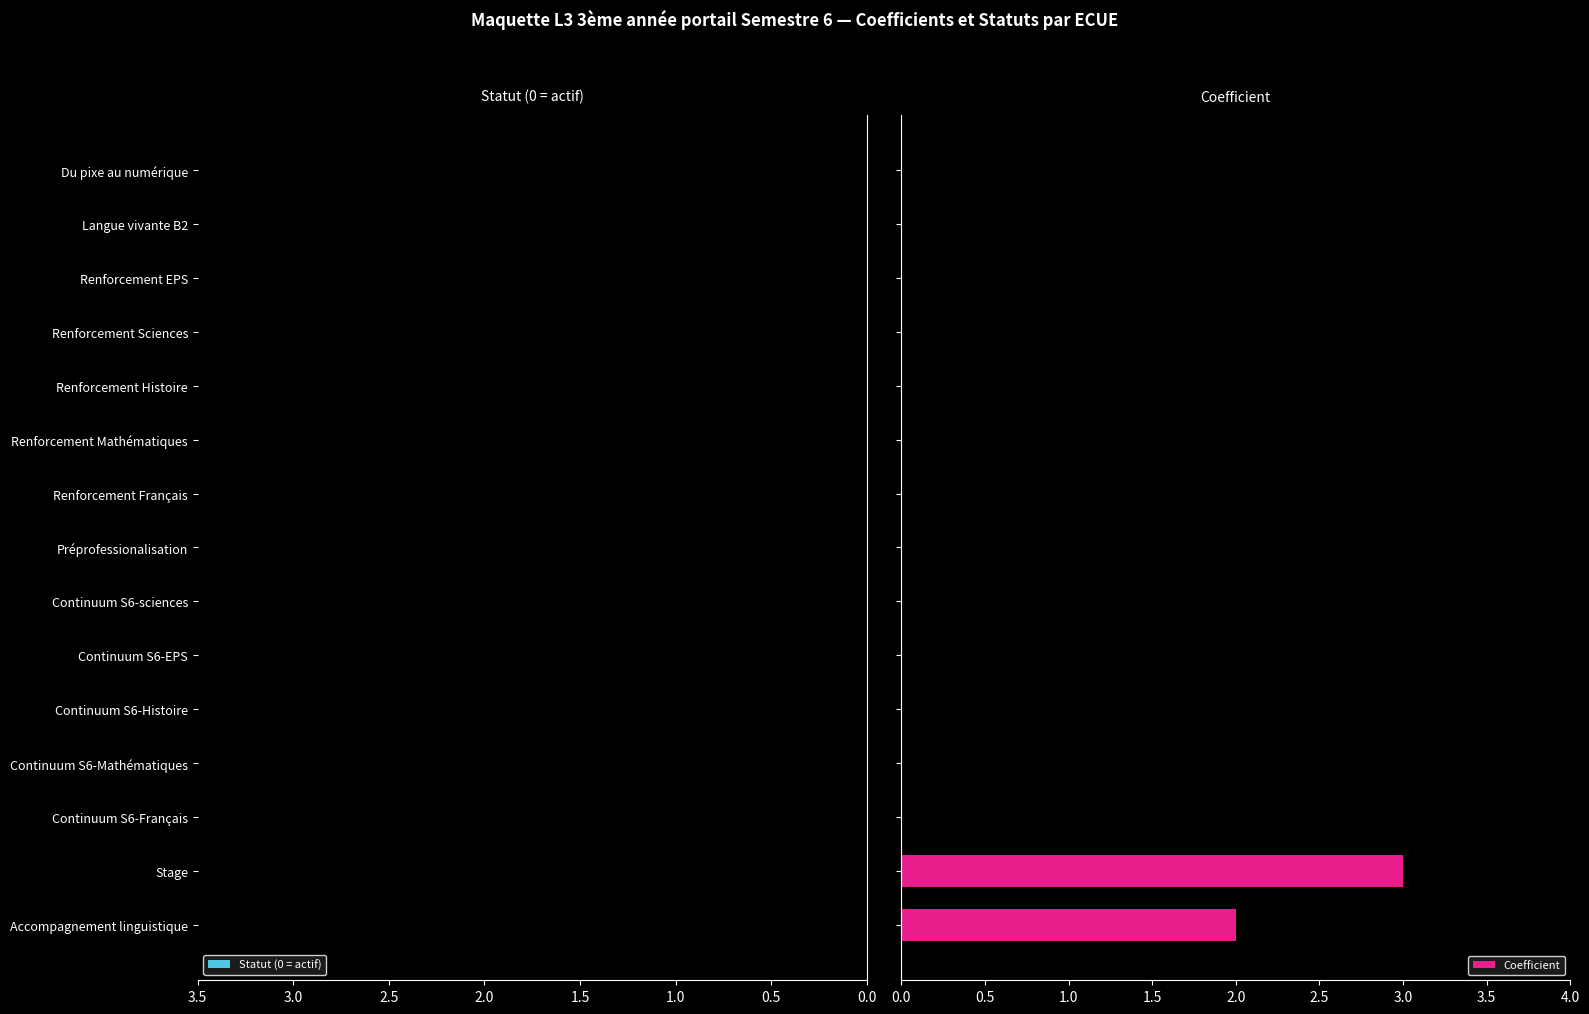

What is the sum of all values?

5